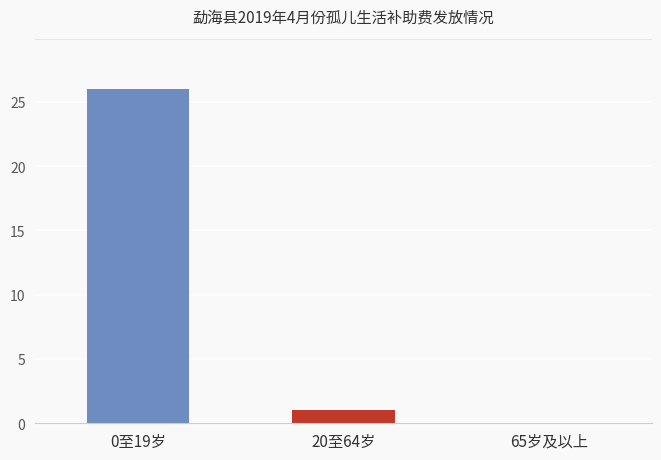

What is the change in value from 0至19岁 to 20至64岁?

-25